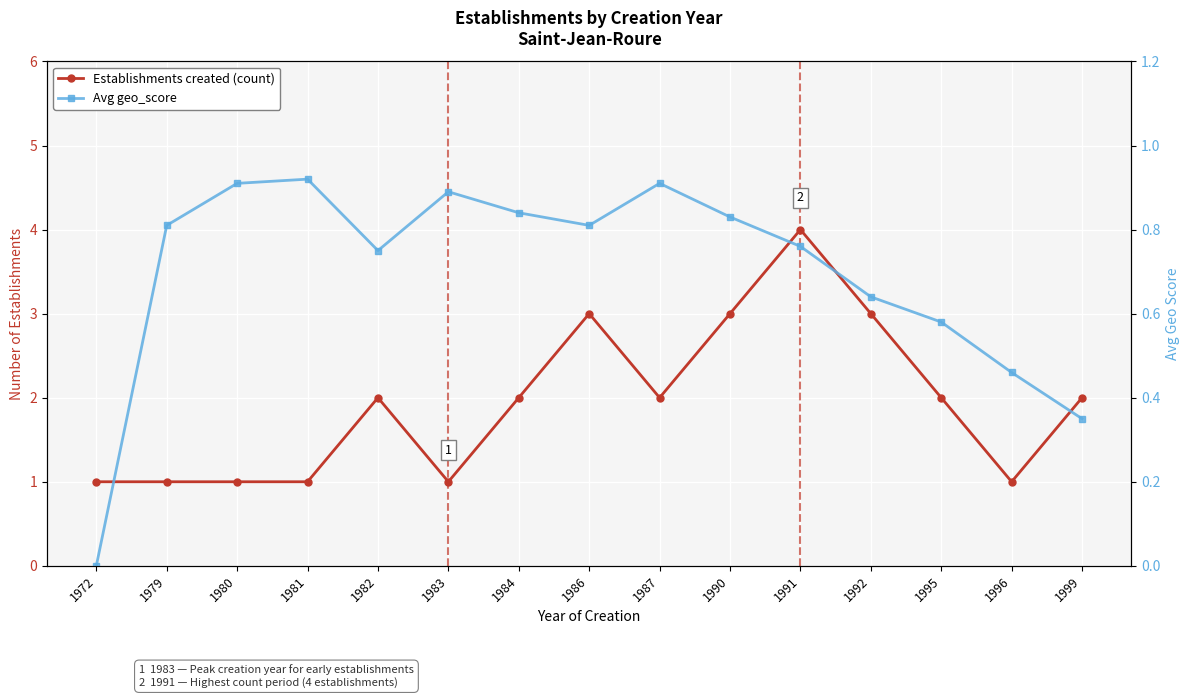

What is the value of the Avg geo_score point at the 9th from the left?

0.9